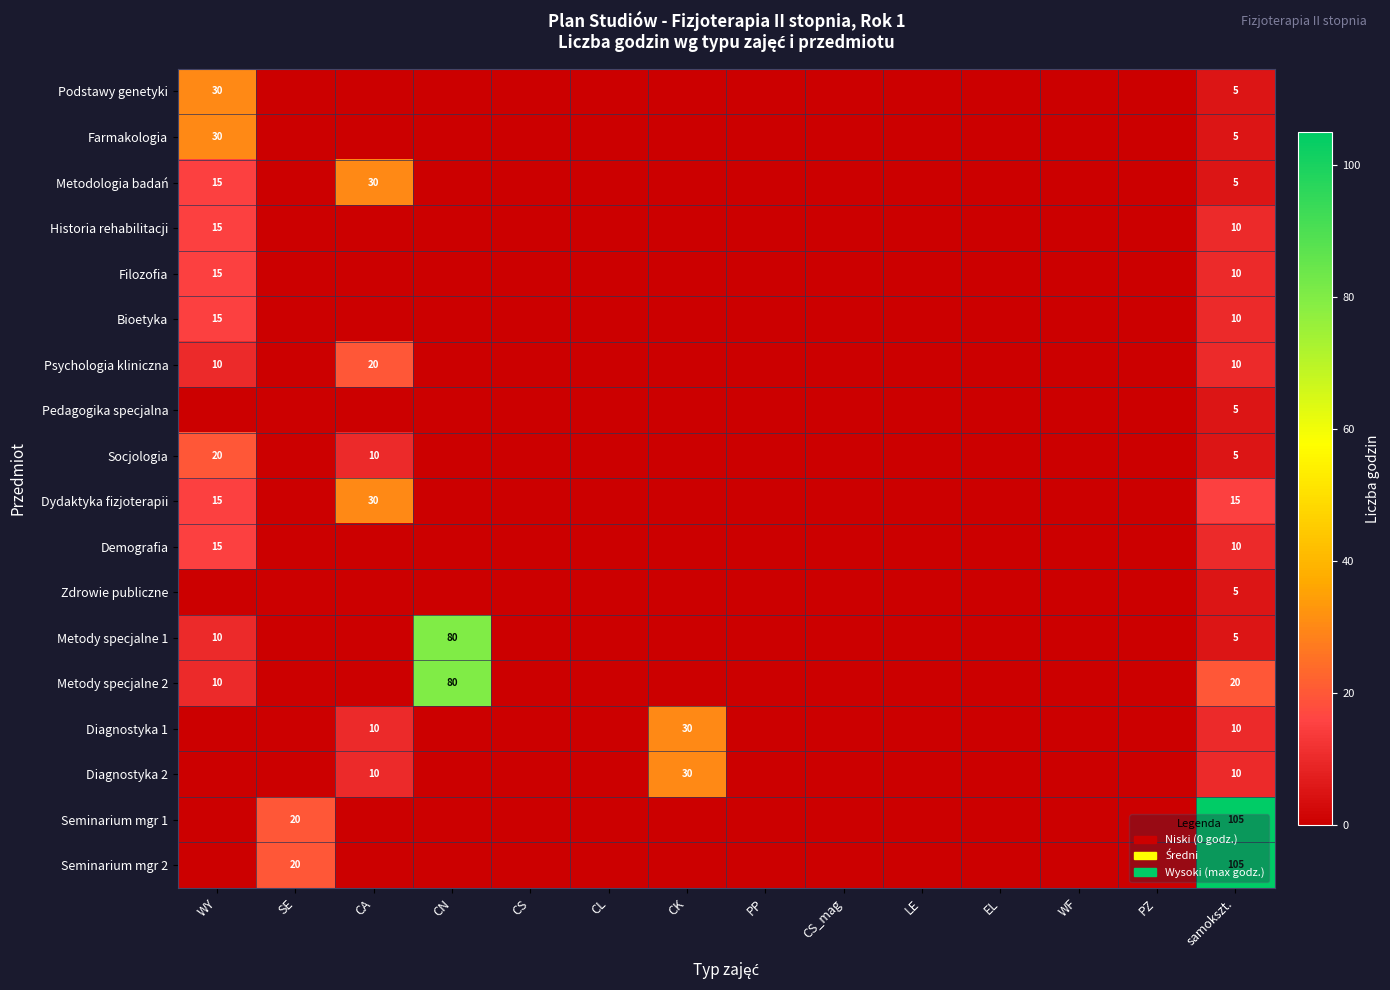

Is it true that Socjologia equals 13 at WY?

False